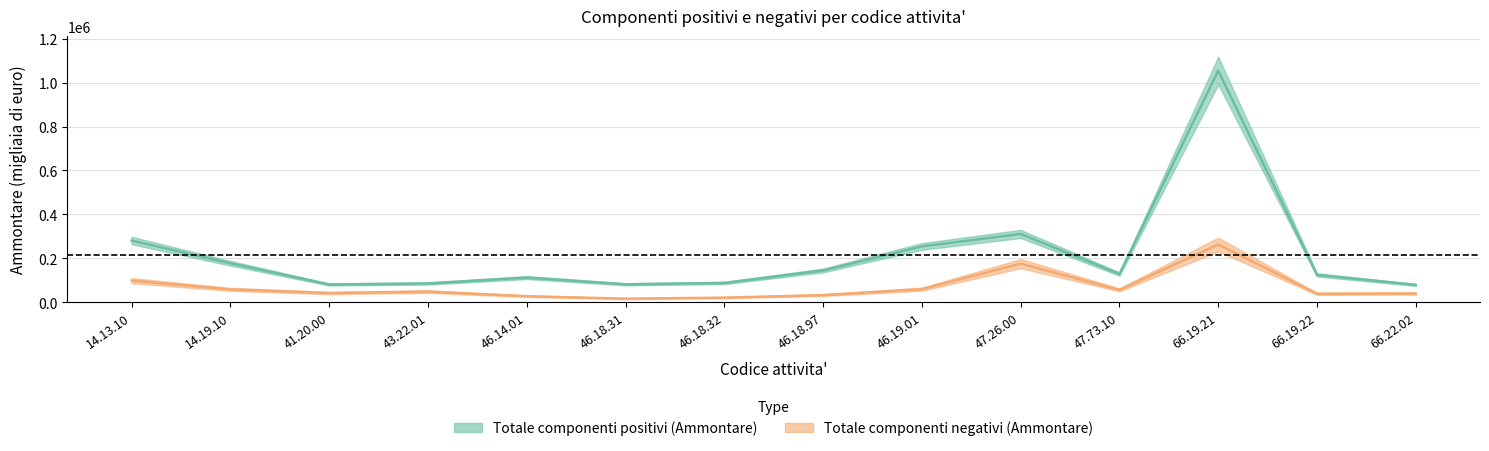

The value of Totale componenti positivi (Ammontare) at 46.14.01 is 111674. True or false?

True